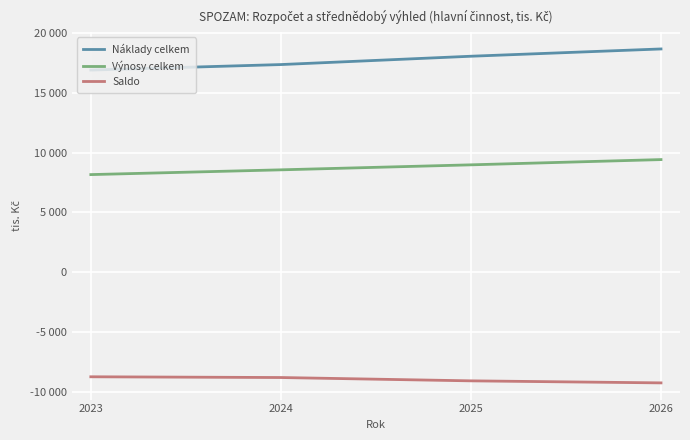

What are all the series names shown in the legend?

Náklady celkem, Výnosy celkem, Saldo